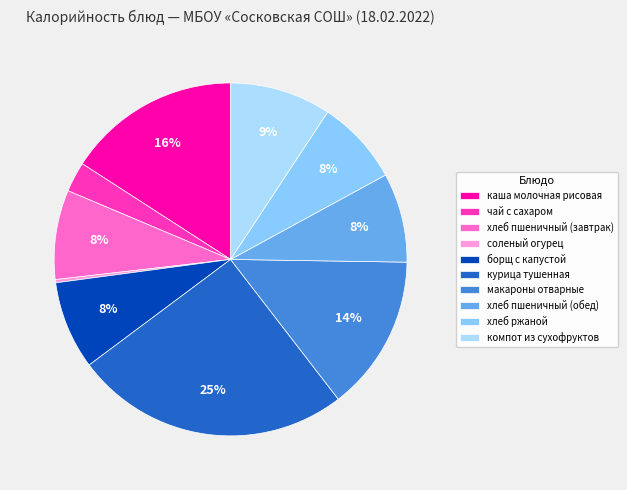

What is the smallest slice in the pie chart?

соленый огурец